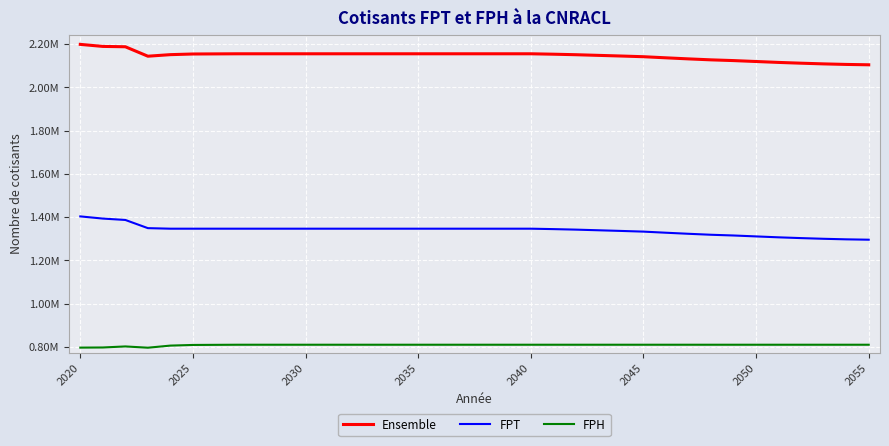

What are all the series names shown in the legend?

Ensemble, FPT, FPH